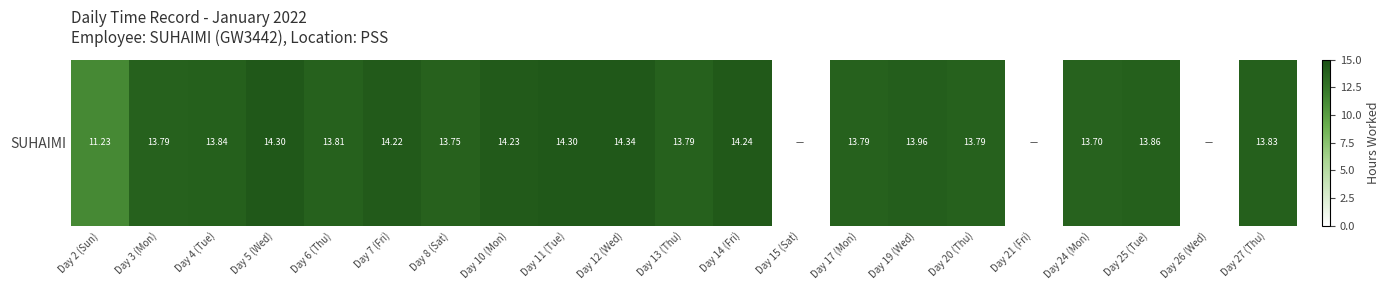

How many positive values are there?

18